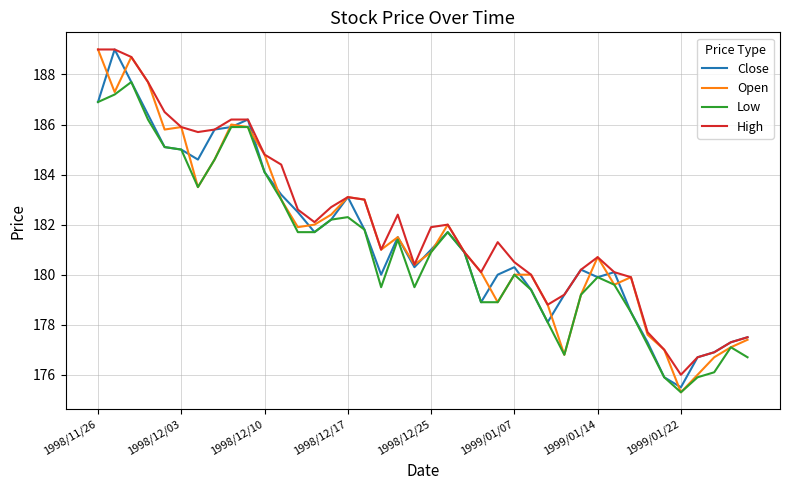

What is the minimum value shown in the chart?

175.3